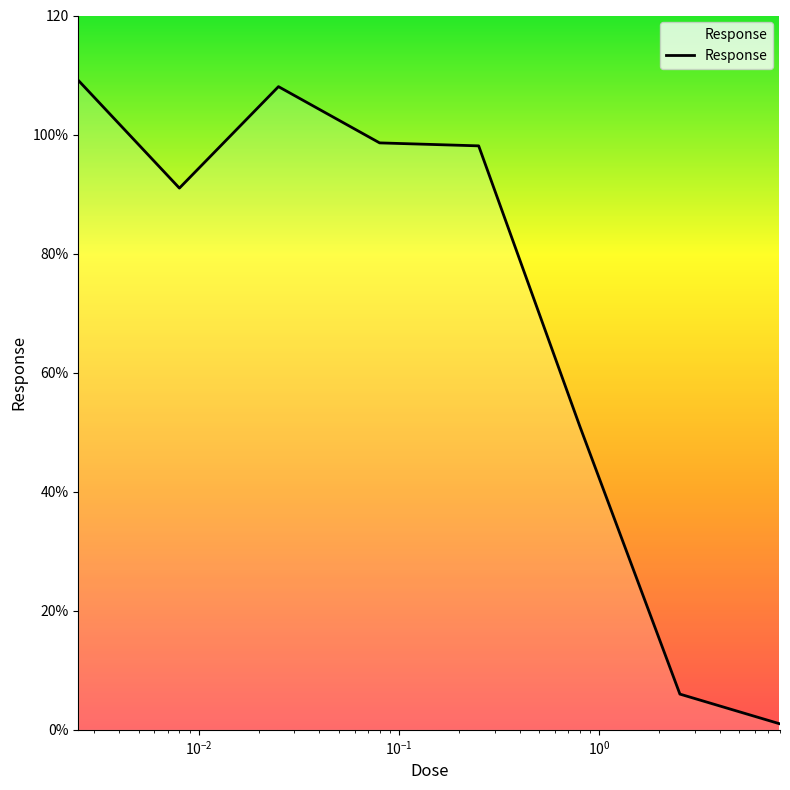

Reading right to left, extract all data points from this chart.

1.0	6.0	51.0	98.1	98.6	108.0	91.0	109.1